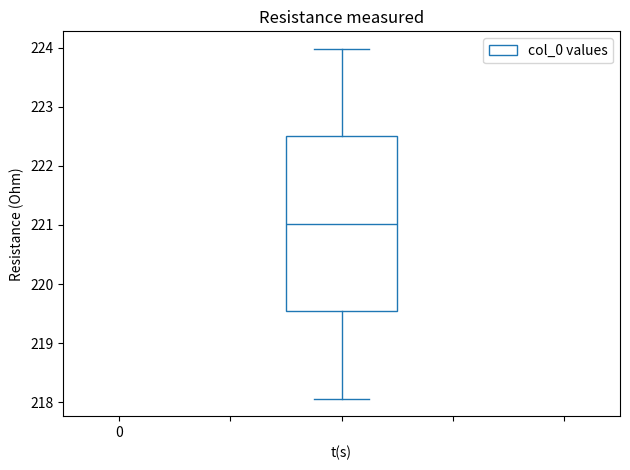

Where does the upper whisker of the box end on the y-axis? The values are not printed on the chart, so give them approximately, as read against the axis.

224.0